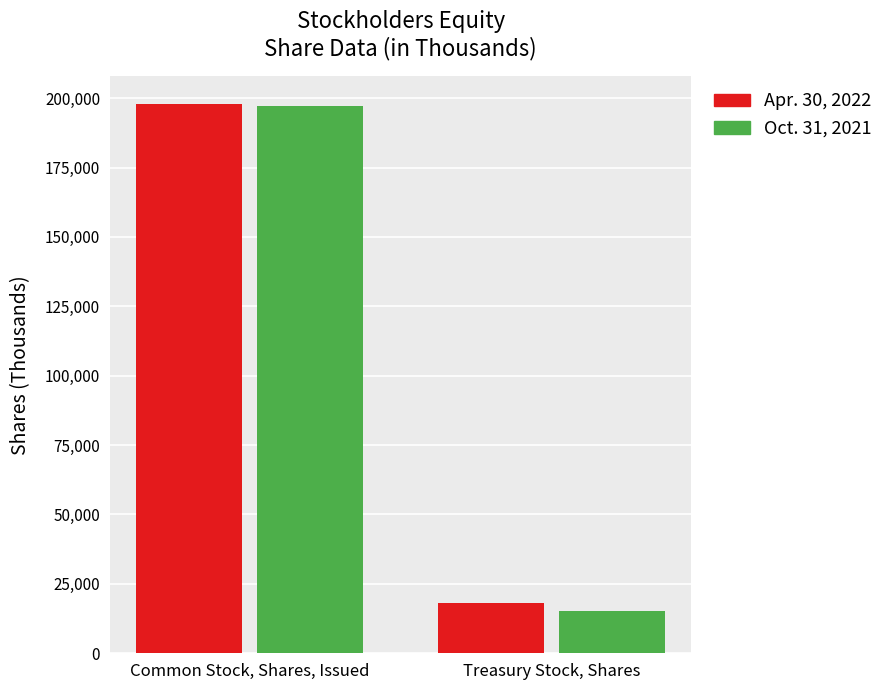

What value does the Apr. 30, 2022 series have at Common Stock, Shares, Issued, to the nearest 50?

198000